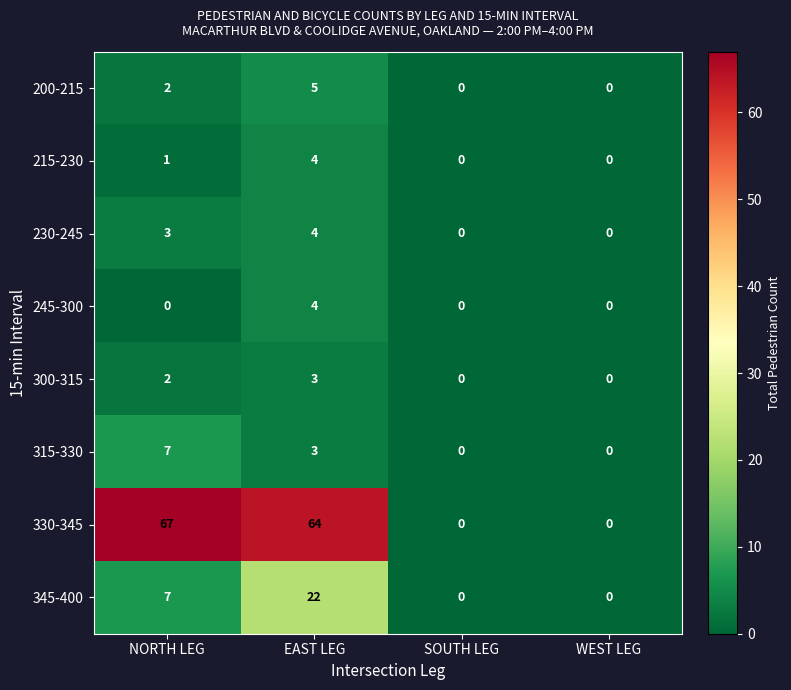

The value of 215-230 at NORTH LEG is 2. True or false?

False